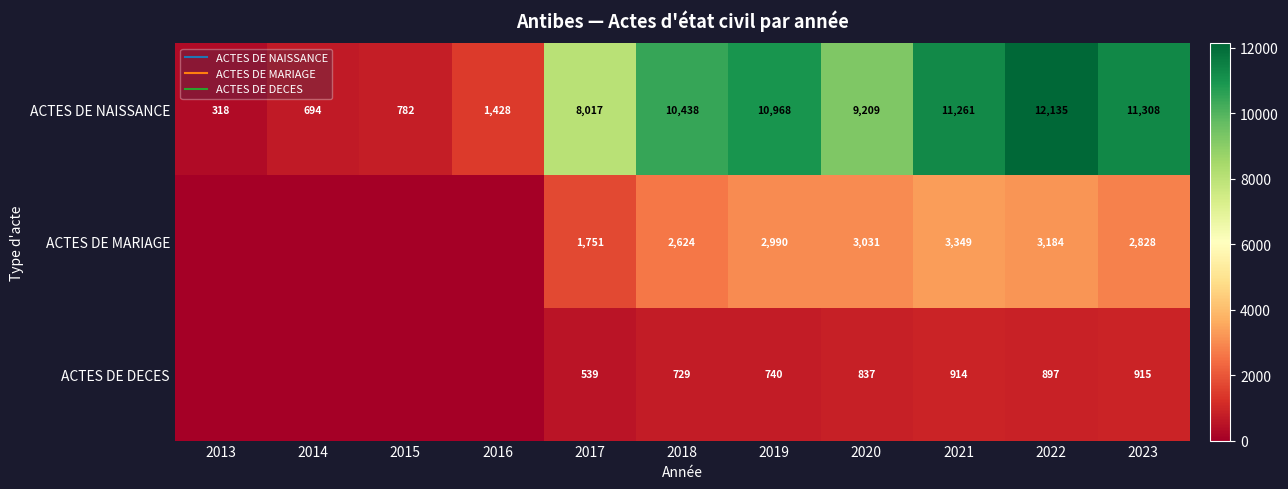

Which series has the widest spread of values?

ACTES DE NAISSANCE